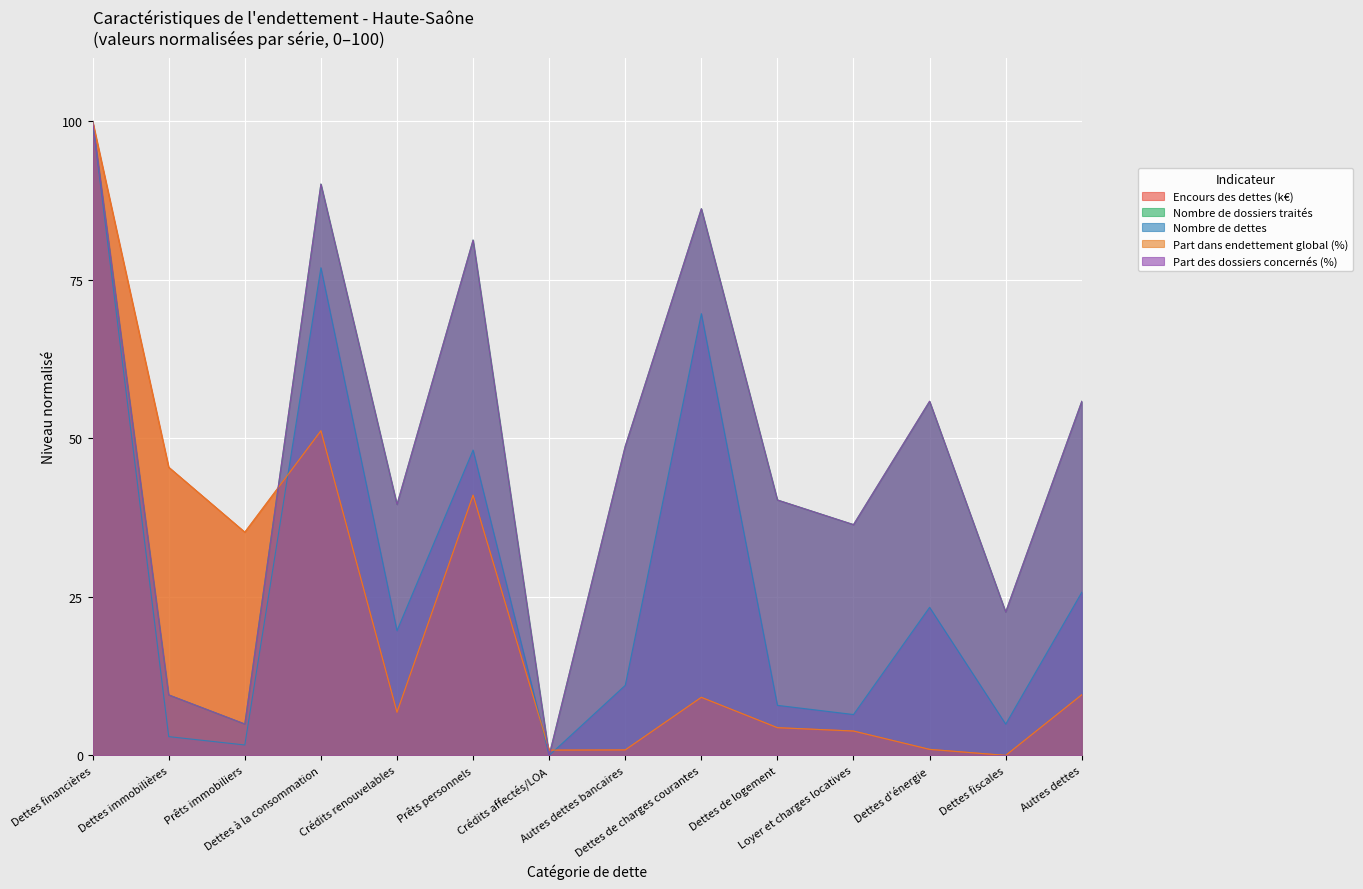

Between Dettes financières and Dettes à la consommation, which series saw the biggest shift?

Encours des dettes (k€)